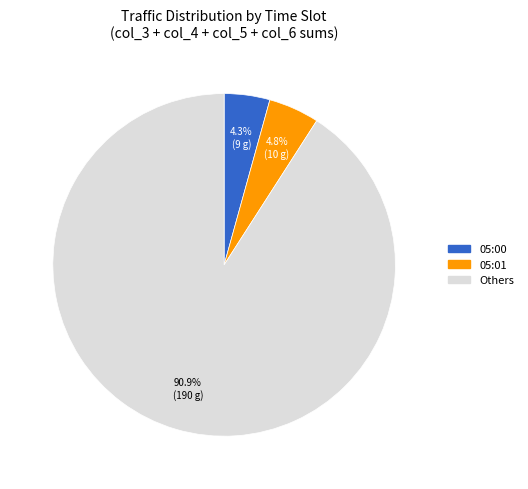

To the nearest percent, what is the difference between the largest and smallest slice percentages?

87%